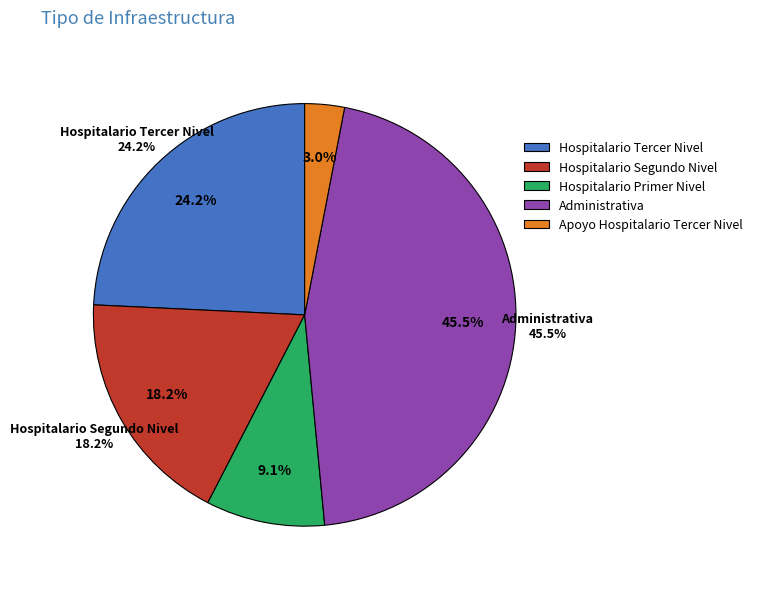

To the nearest percent, what portion does Hospitalario Segundo Nivel represent?

18%